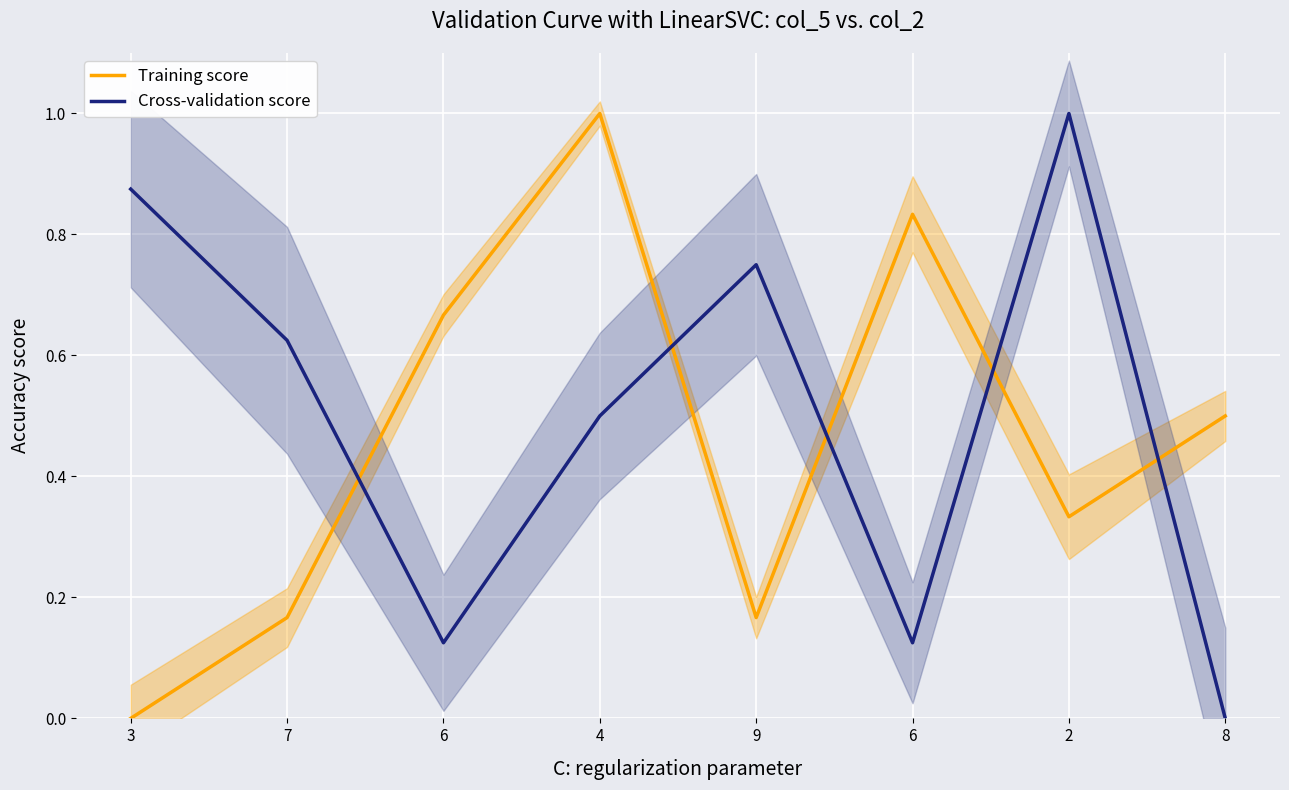

What is the highest value of the Cross-validation score series?

1.0